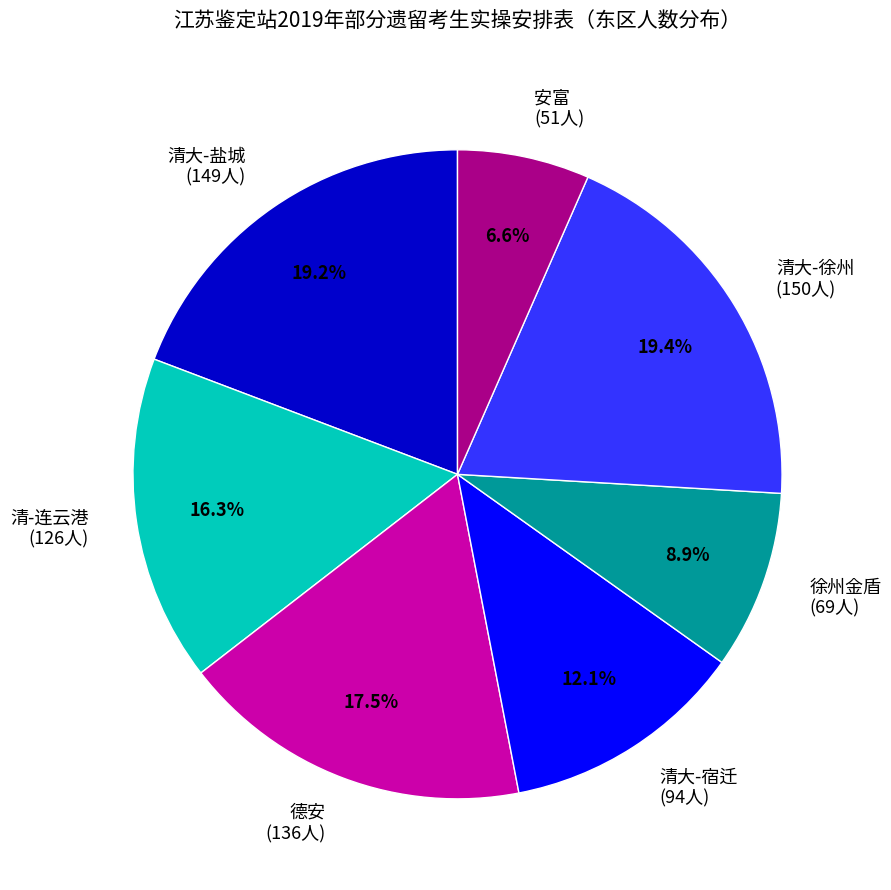

Is it true that 徐州金盾 is 9% of the pie?

True